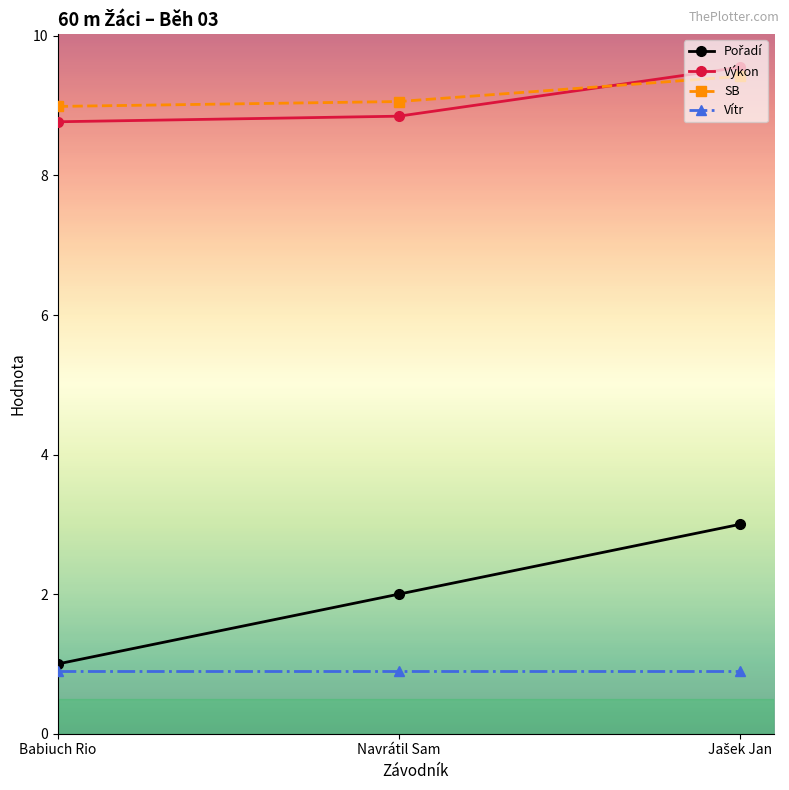

What is the total value across all series at Navrátil Sam?

20.8